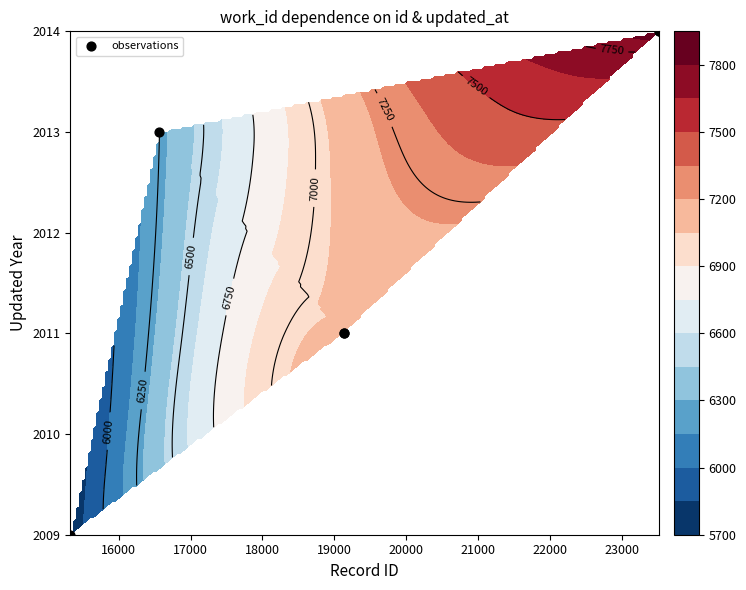

What is the sum of all values?

12072